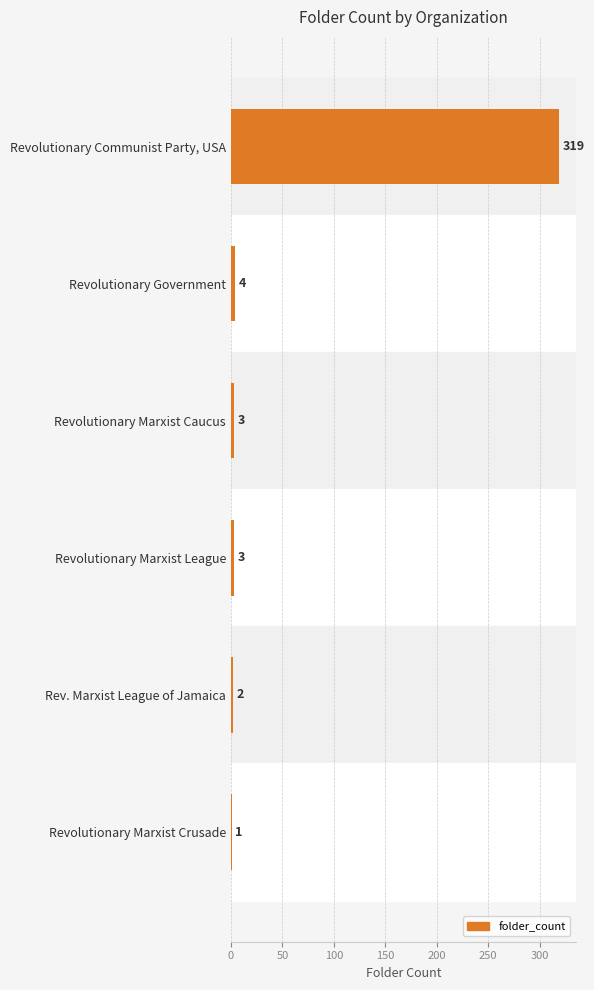

Are the bars horizontal?

Yes